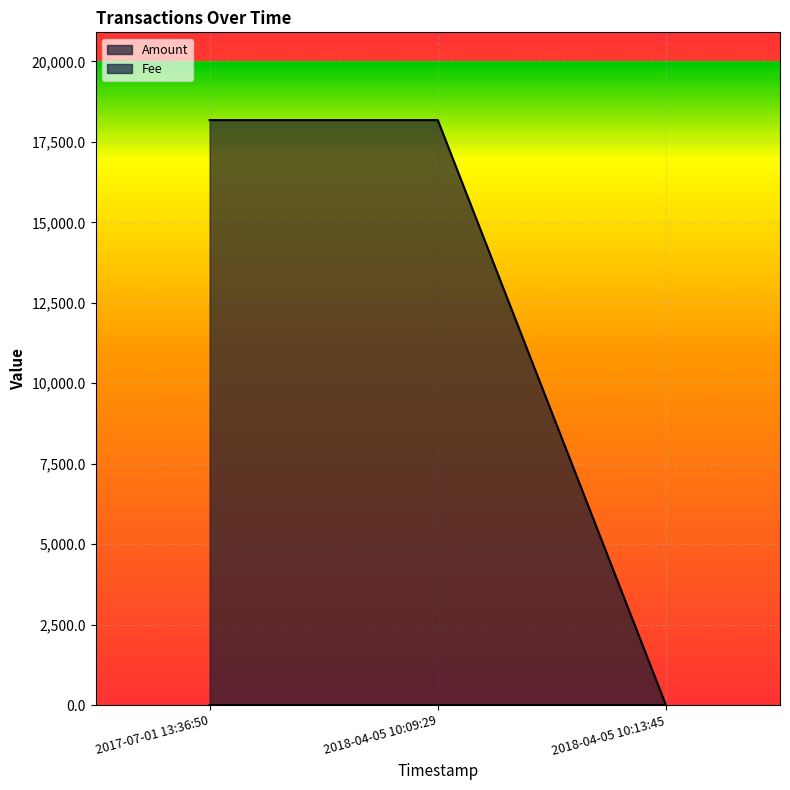

Reading left to right, extract all data points from this chart.

Amount: 2017-07-01 13:36:50=18177.1	2018-04-05 10:09:29=18177.1	2018-04-05 10:13:45=1.0
Fee: 2017-07-01 13:36:50=1.0	2018-04-05 10:09:29=2.0	2018-04-05 10:13:45=1.0